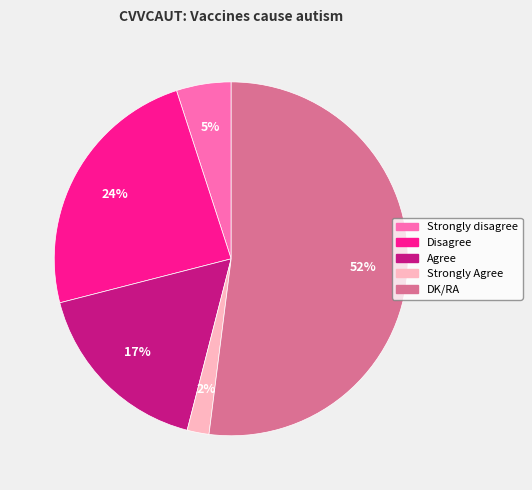

Do DK/RA and Strongly Agree together represent more than half of the pie?

Yes